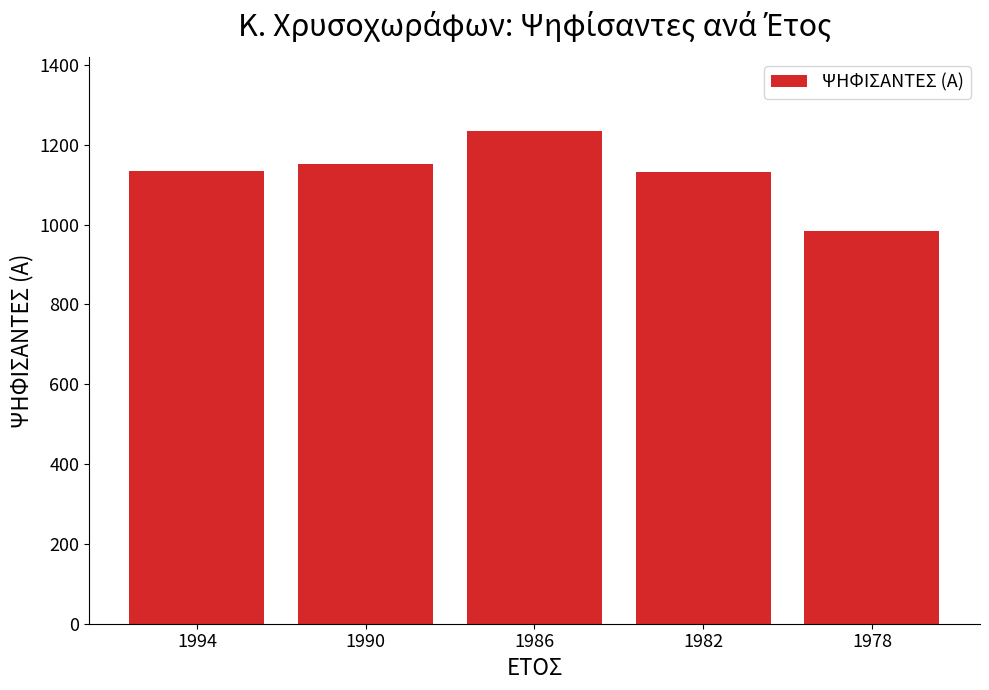

Which has a higher value, 1982 or 1986?

1986